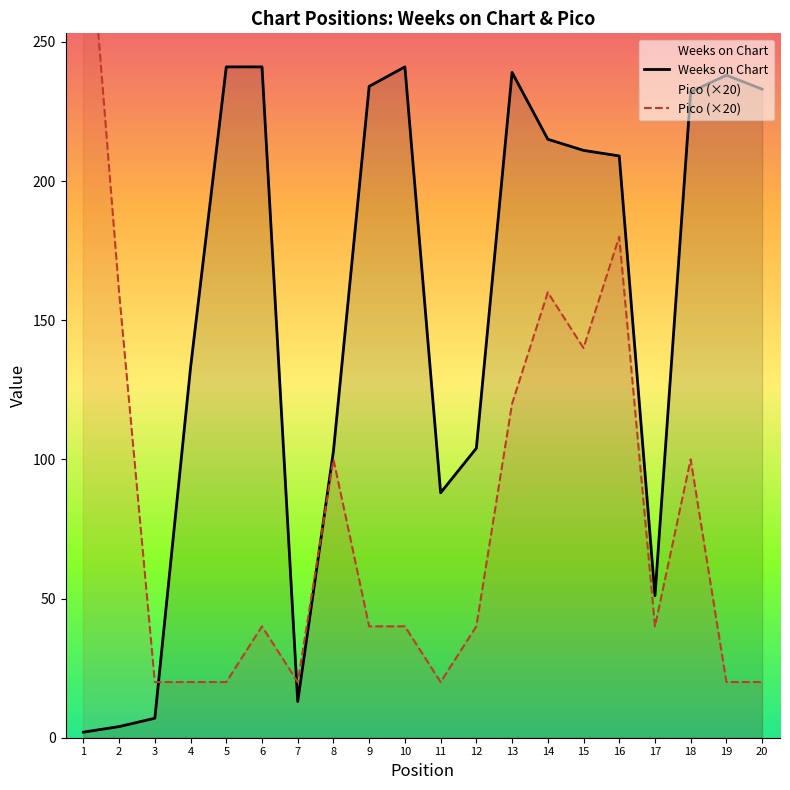

At which category is the sum across all series the highest?

16